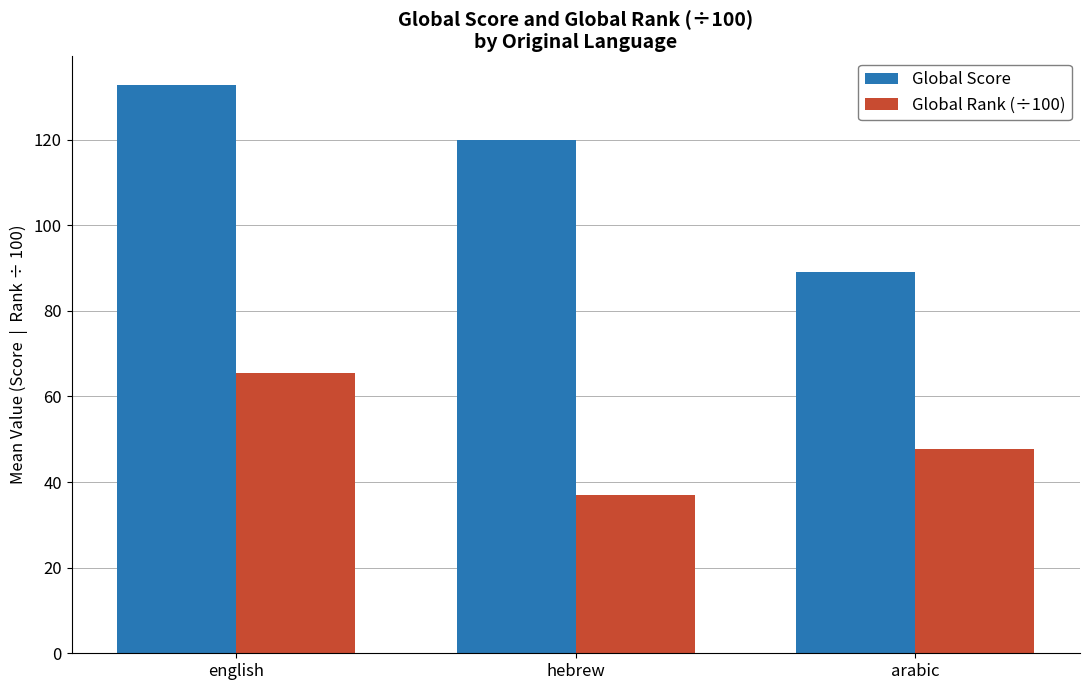

The Global Score series shows 131.8 at arabic. True or false?

False